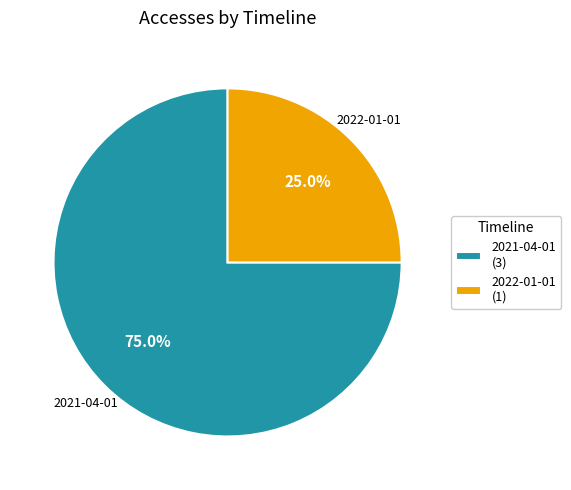

How many segments does this pie chart have?

2